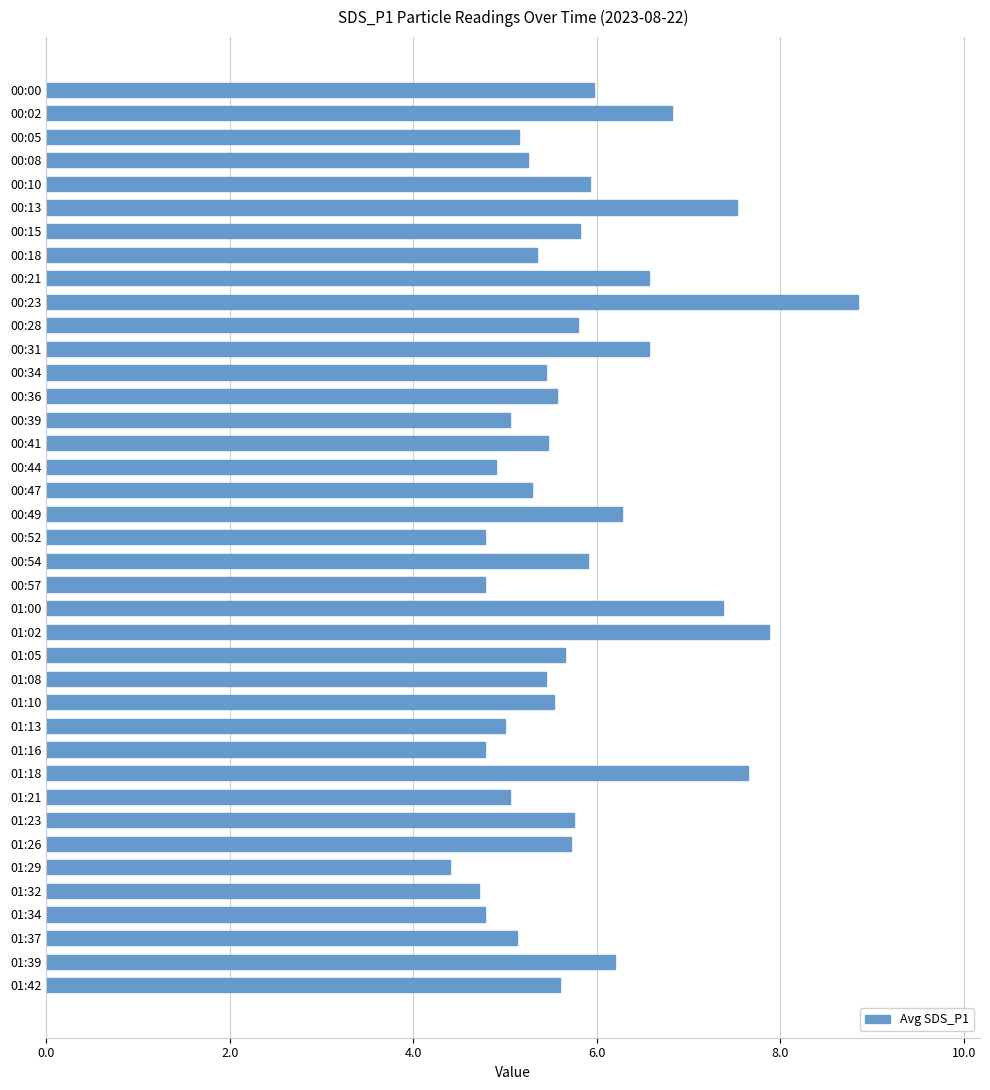

What position from the bottom is 01:23?

8